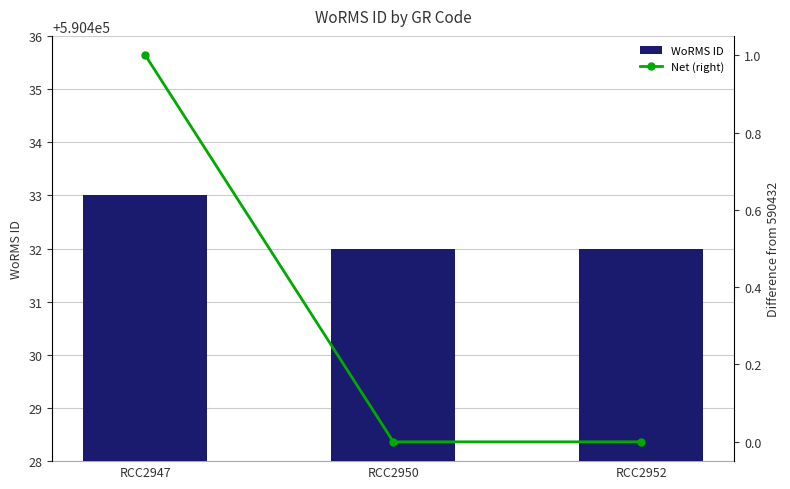

What is the spread (max minus min) of values at RCC2952?

590432